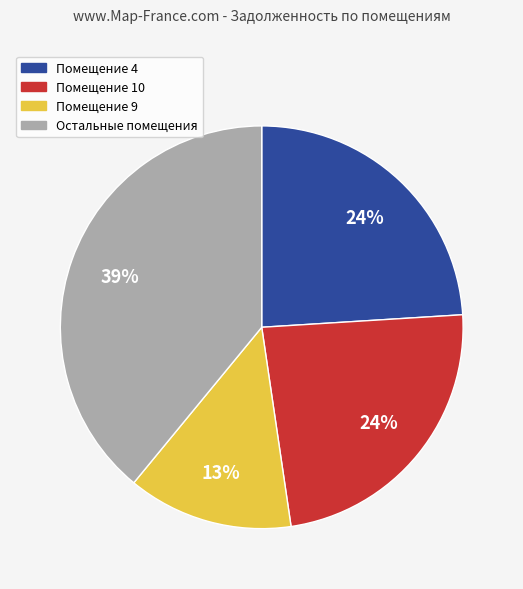

Count the number of slices in the pie.

4